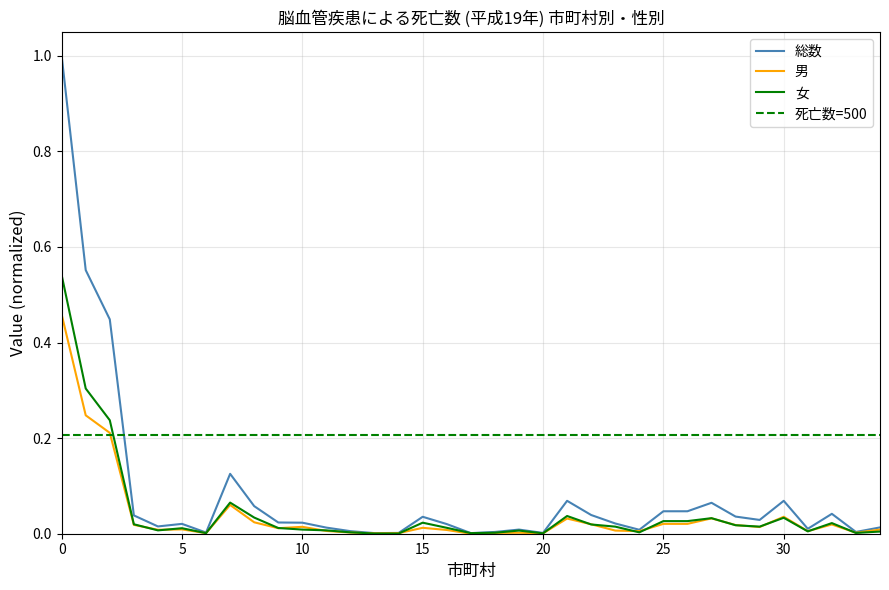

The 女 series shows 0.3 at 0. True or false?

False